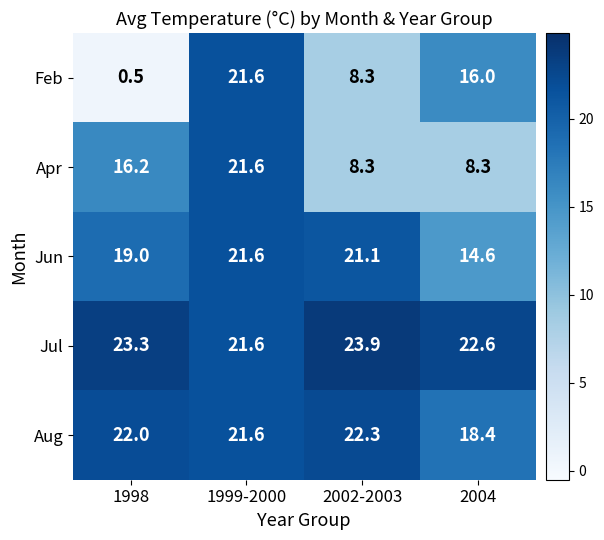

Count the number of categories in the chart.

4